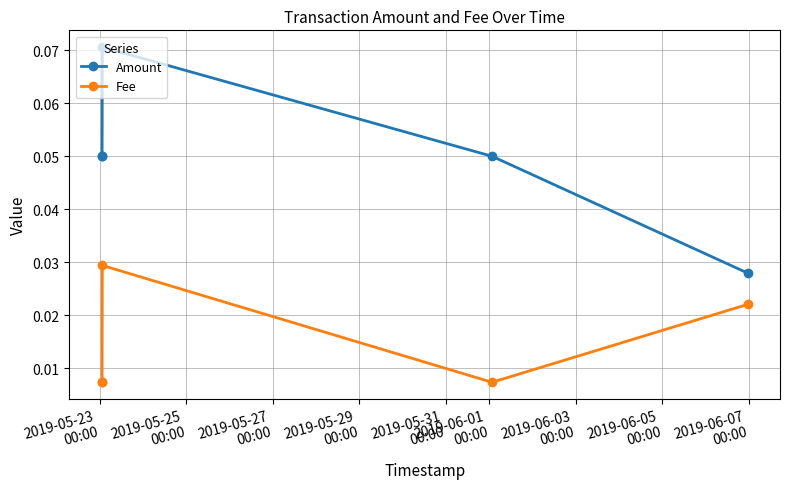

Which series has the largest range (max minus min)?

Amount